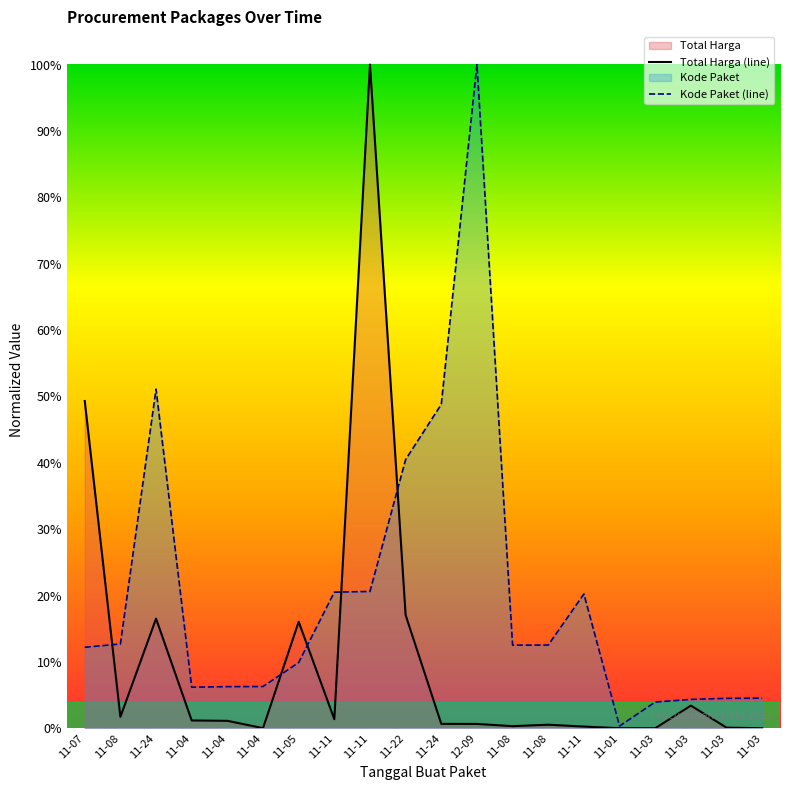

Reading left to right, transcribe all the data shown in this chart.

Total Harga (line): 11-07=0.5	11-08=0.0	11-24=0.2	11-04=0.0	11-04=0.0	11-04=0.0	11-05=0.2	11-11=0.0	11-11=1.0	11-22=0.2	11-24=0.0	12-09=0.0	11-08=0.0	11-08=0.0	11-11=0.0	11-01=0.0	11-03=0.0	11-03=0.0	11-03=0.0	11-03=0.0
Kode Paket (line): 11-07=0.1	11-08=0.1	11-24=0.5	11-04=0.1	11-04=0.1	11-04=0.1	11-05=0.1	11-11=0.2	11-11=0.2	11-22=0.4	11-24=0.5	12-09=1.0	11-08=0.1	11-08=0.1	11-11=0.2	11-01=0.0	11-03=0.0	11-03=0.0	11-03=0.0	11-03=0.0